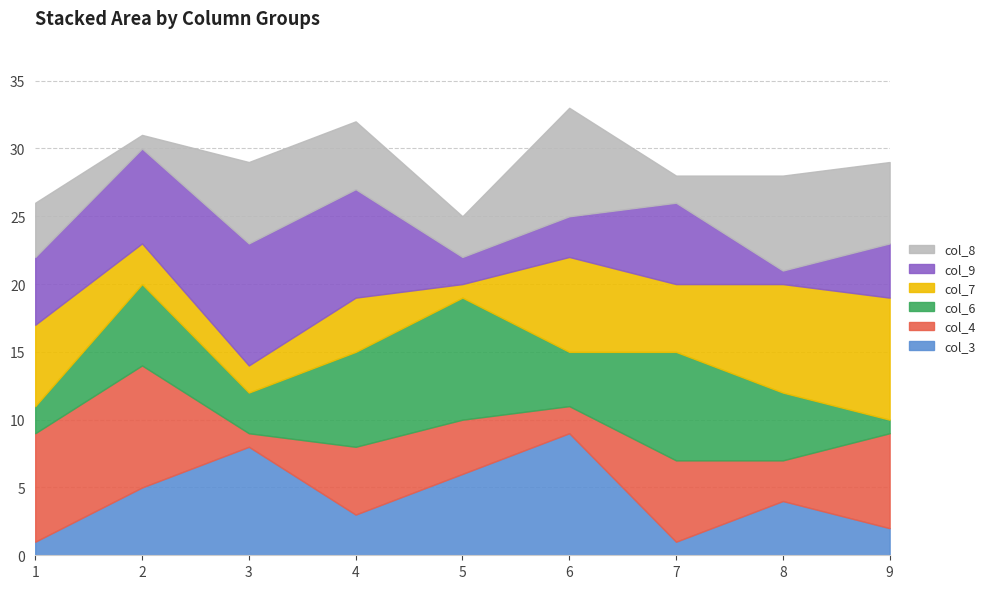

What is the difference between the highest and lowest values at 8?

7